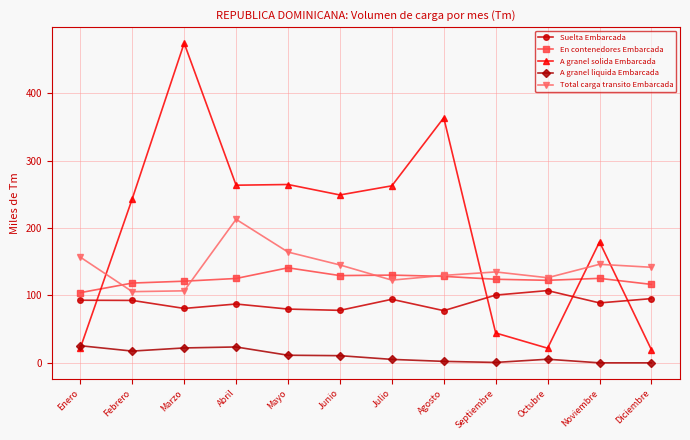

The A granel liquida Embarcada series shows 2.2 at Agosto. True or false?

True